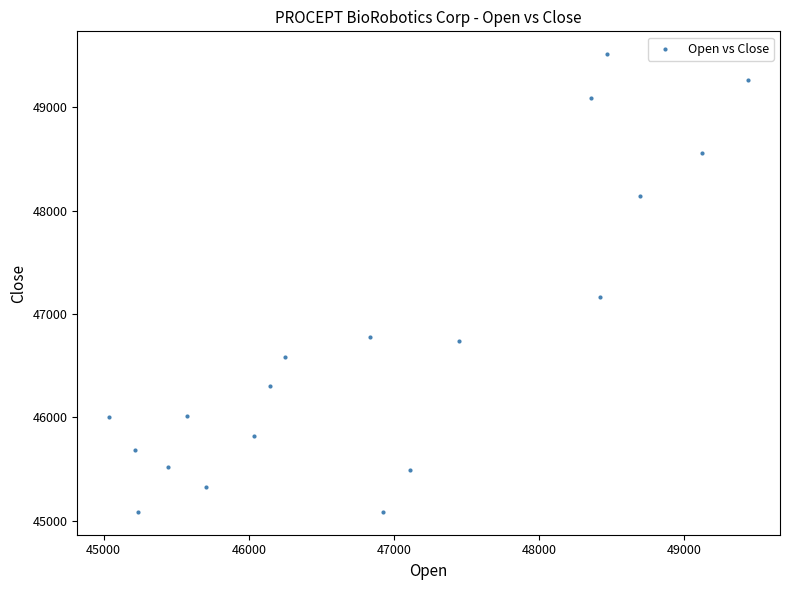

What is the range of X values (max minus min)?

4402